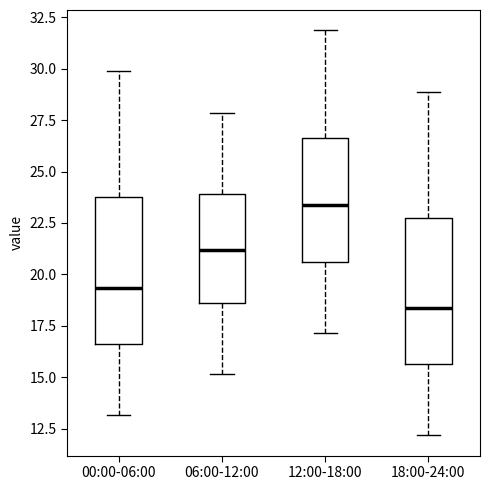

Reading left to right, read every box against the y-axis: the position of its median line, the range the box covers, and the ends of its whiskers. The values are not printed on the chart, so give them approximately, as read against the axis.

00:00-06:00: median 19.5, box 16.5 to 24.0, whiskers 13.0 to 30.0
06:00-12:00: median 21.0, box 18.5 to 24.0, whiskers 15.0 to 28.0
12:00-18:00: median 23.5, box 20.5 to 26.5, whiskers 17.0 to 32.0
18:00-24:00: median 18.5, box 15.5 to 23.0, whiskers 12.0 to 29.0